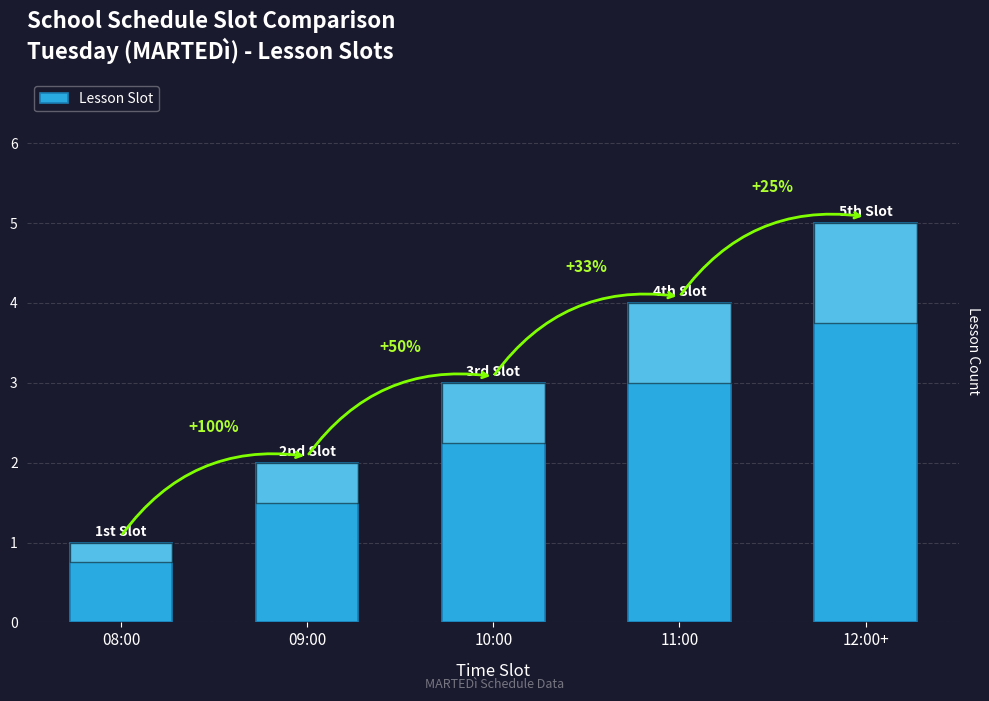

Which label corresponds to the largest value in the chart?

12:00+